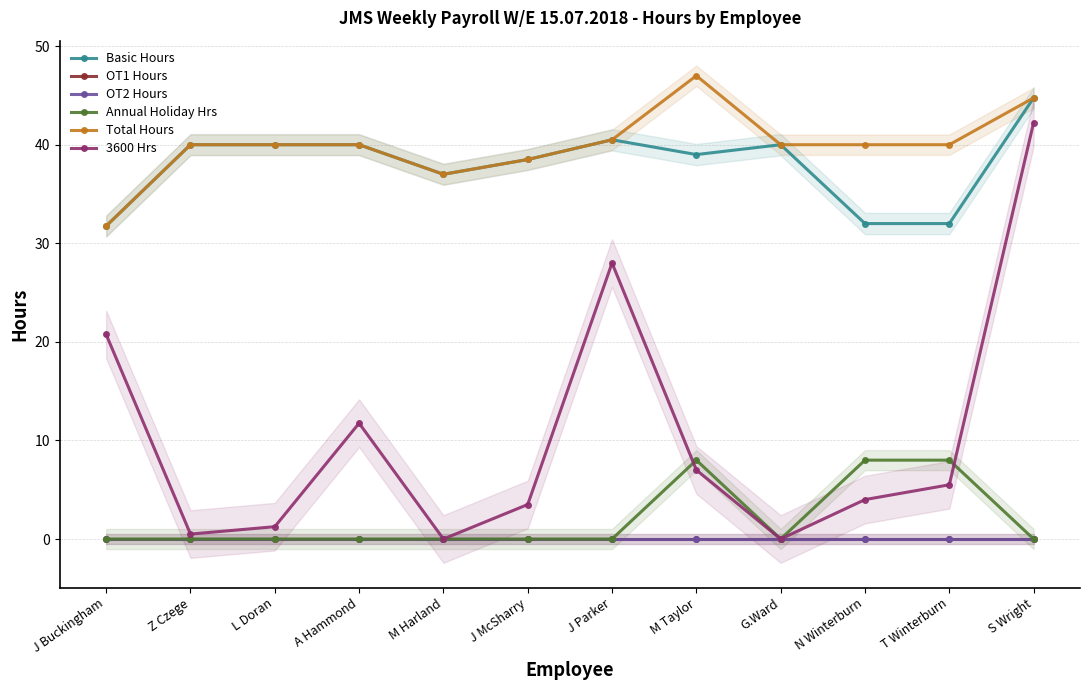

Is it true that 3600 Hrs equals 5.7 at J Buckingham?

False